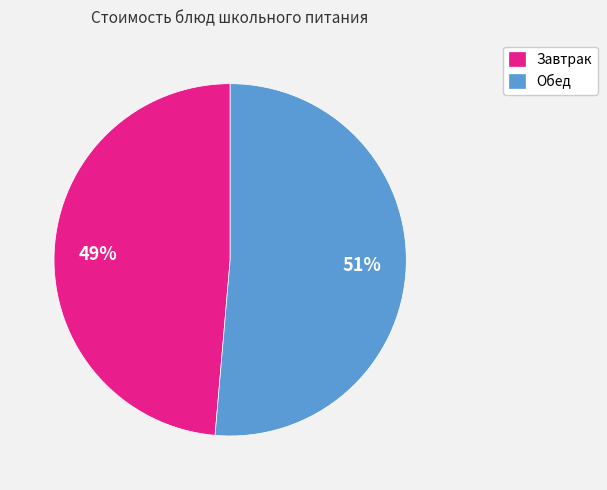

To the nearest percent, what percentage of the pie is Обед?

51%